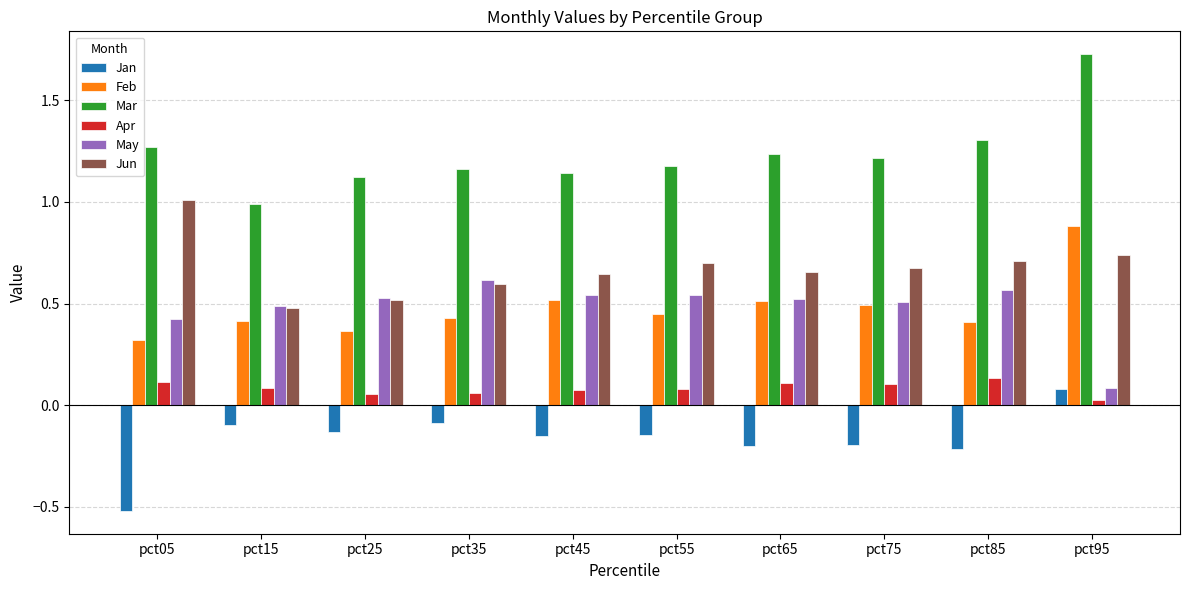

At which category does the chart reach its peak across all series?

pct95